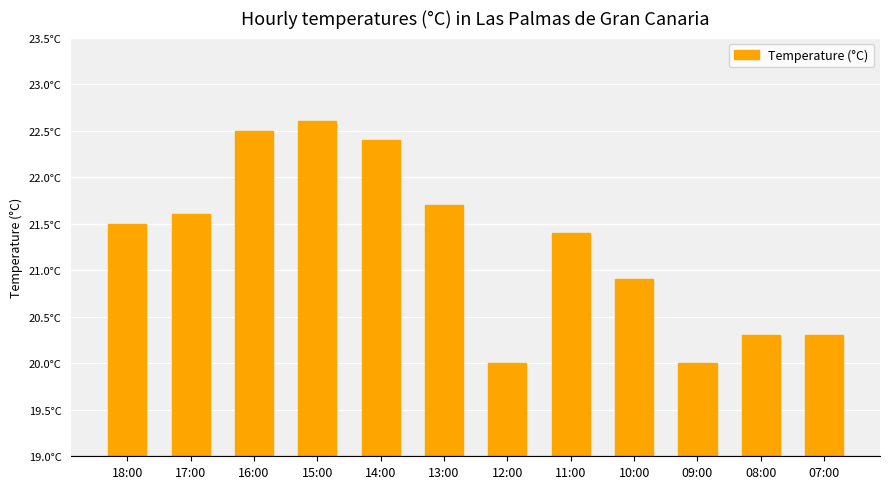

What is the minimum value shown in the chart?

20.0